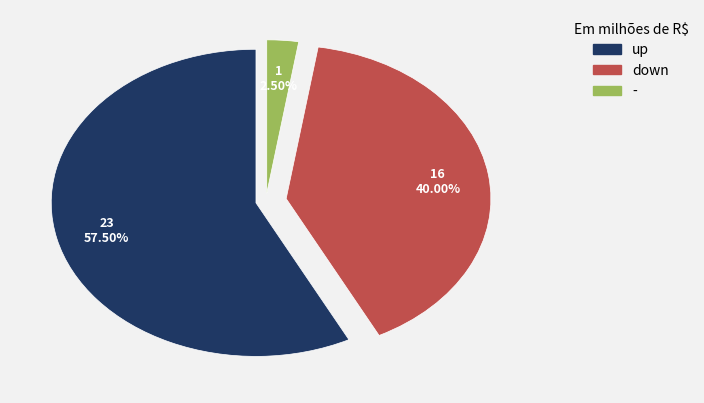

Does up account for over 50% of the chart?

Yes